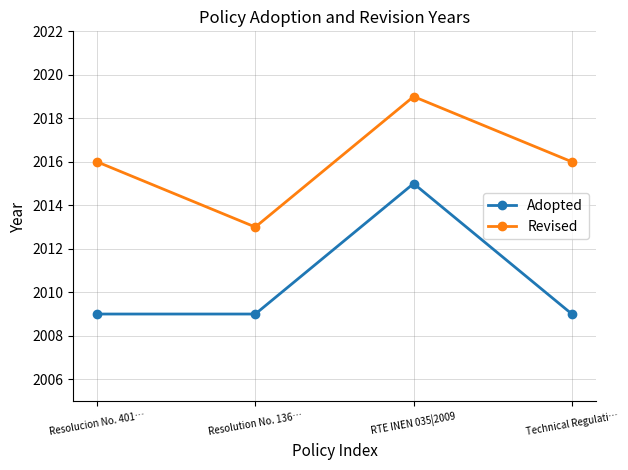

What is the smallest value displayed?

2009